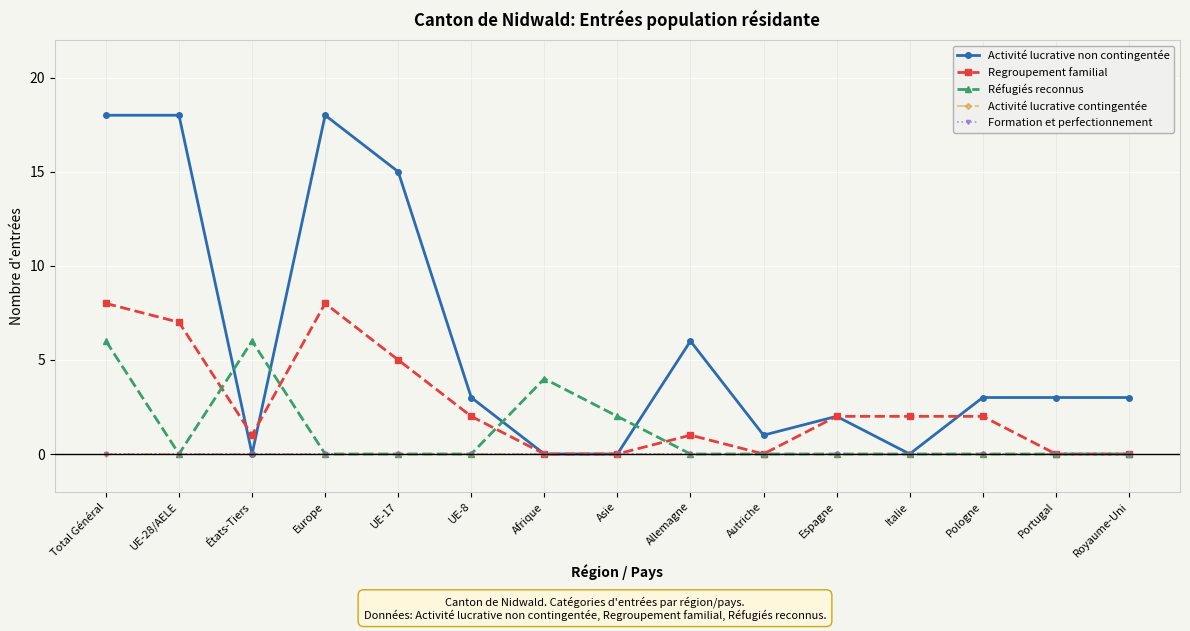

At Royaume-Uni, list the series in order from largest to smallest.

Activité lucrative non contingentée, Regroupement familial, Réfugiés reconnus, Activité lucrative contingentée, Formation et perfectionnement